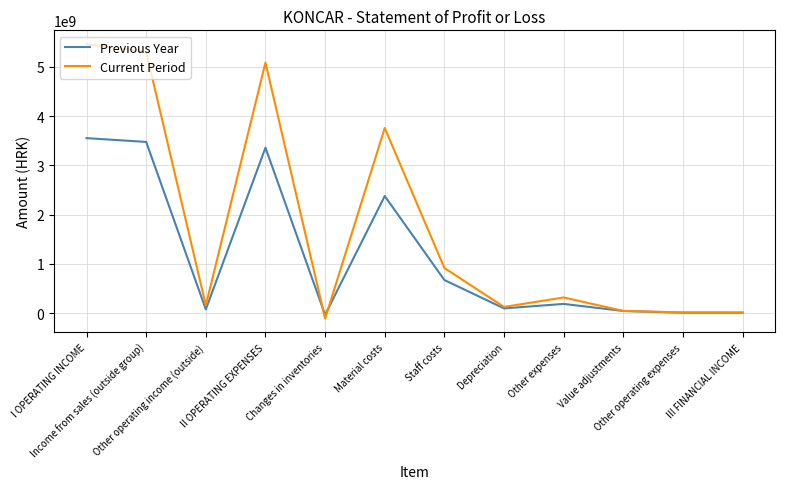

What is the maximum value shown in the chart?

5464470216